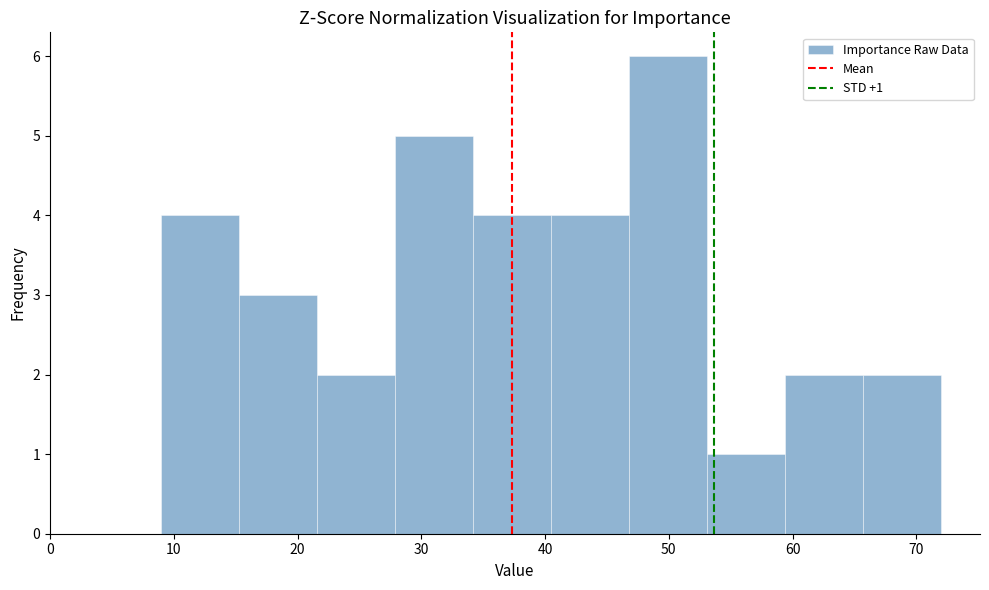

Which range on the x-axis has the tallest bar?

46.8 to 53.1